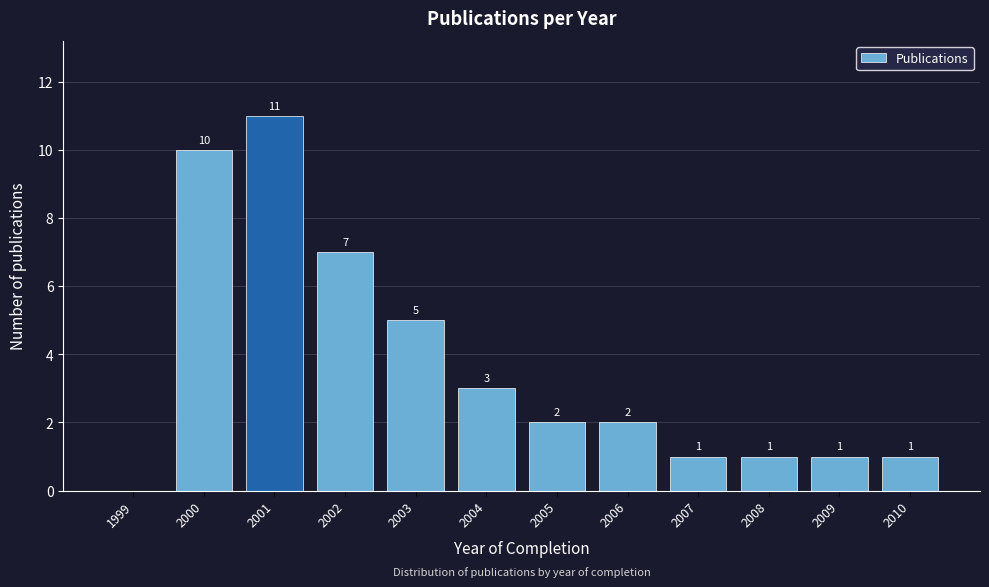

Reading right to left, what are all the values shown in this chart?

2010=1	2009=1	2008=1	2007=1	2006=2	2005=2	2004=3	2003=5	2002=7	2001=11	2000=10	1999=0